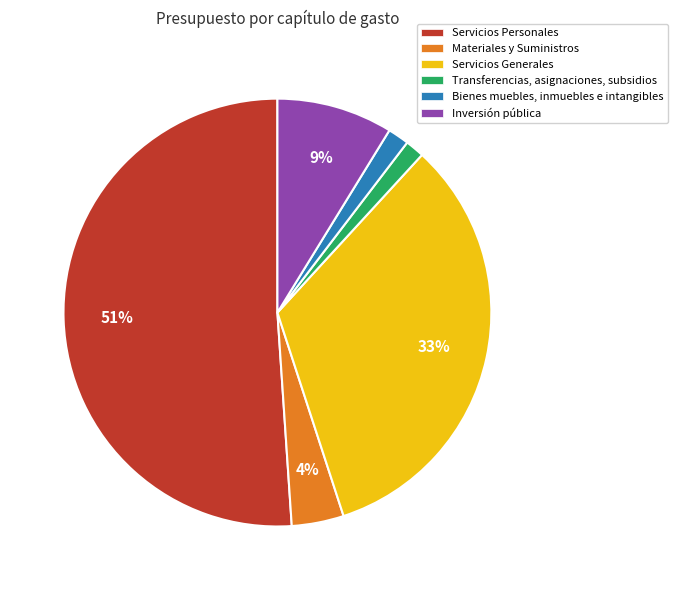

Rank the categories by value from lowest to highest.

Transferencias, asignaciones, subsidios, Bienes muebles, inmuebles e intangibles, Materiales y Suministros, Inversión pública, Servicios Generales, Servicios Personales